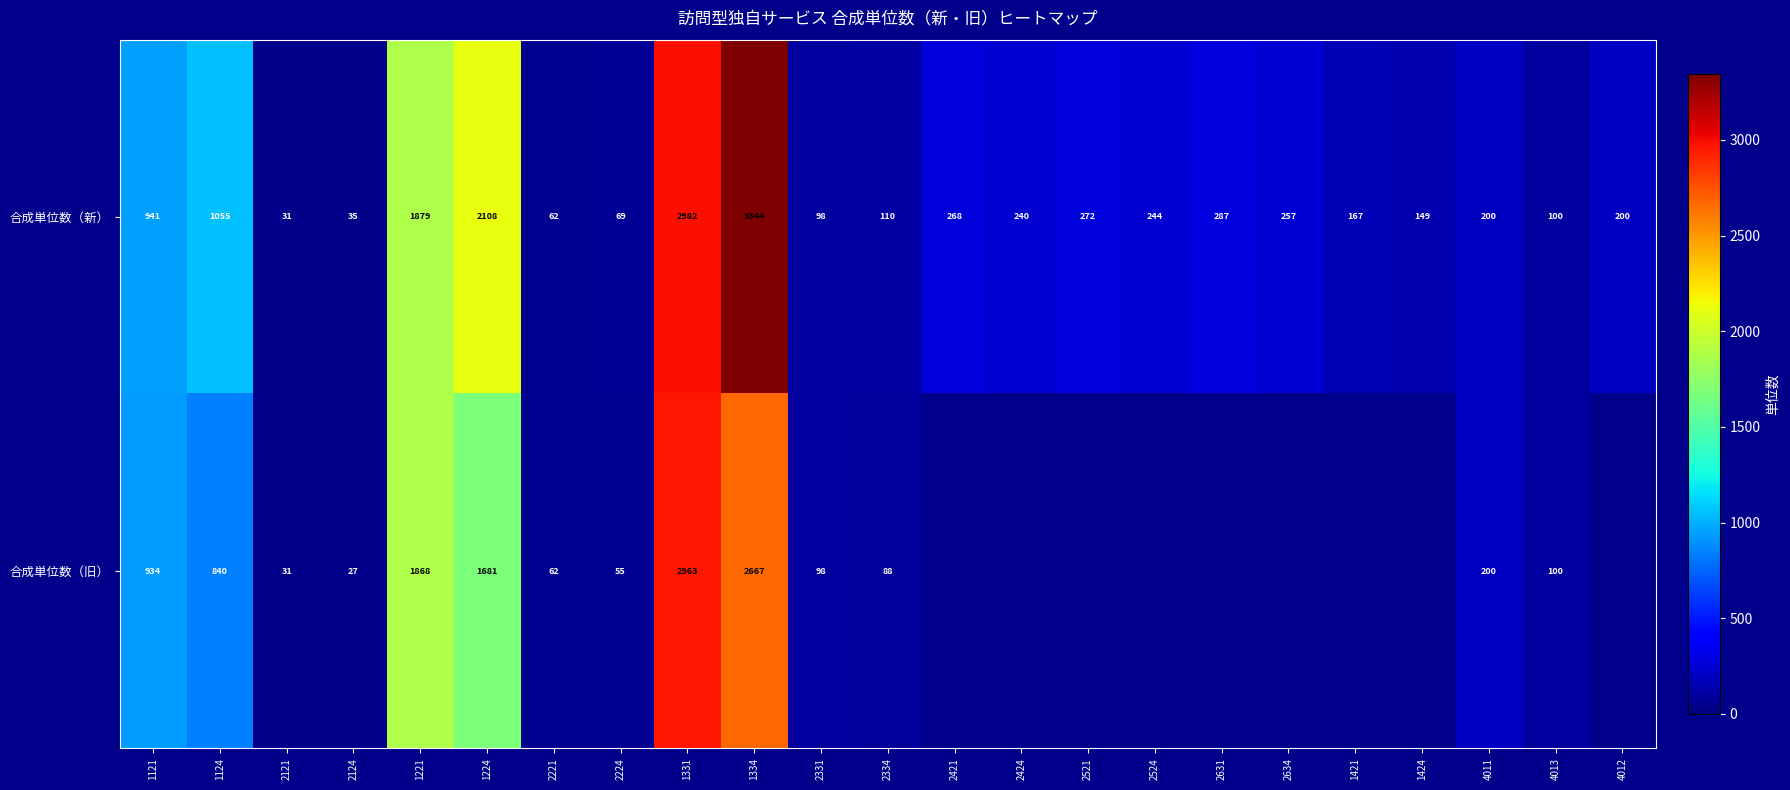

Where does the 合成単位数（新） series first go above 240?

1121